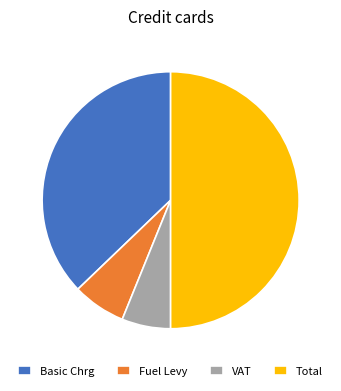

True or false: VAT accounts for 6% of the total.

True